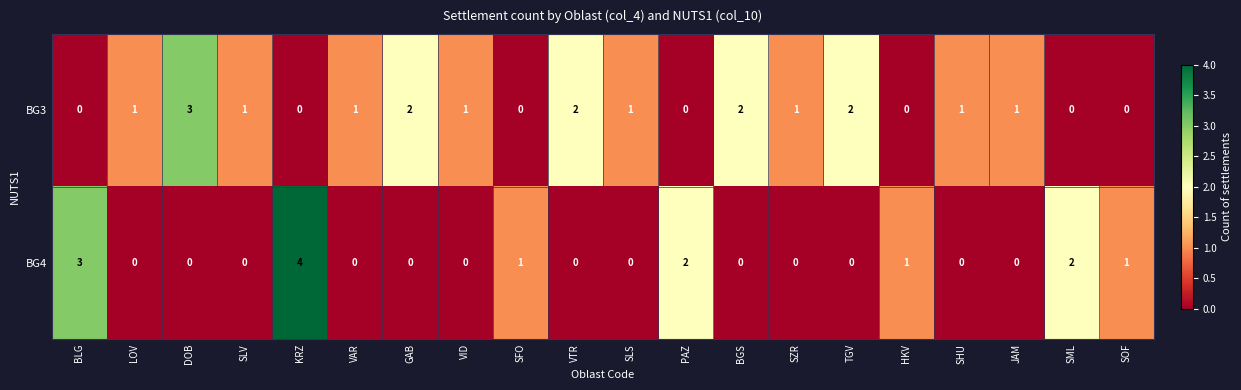

Count the BG4 values in the range 0 to 1.

16